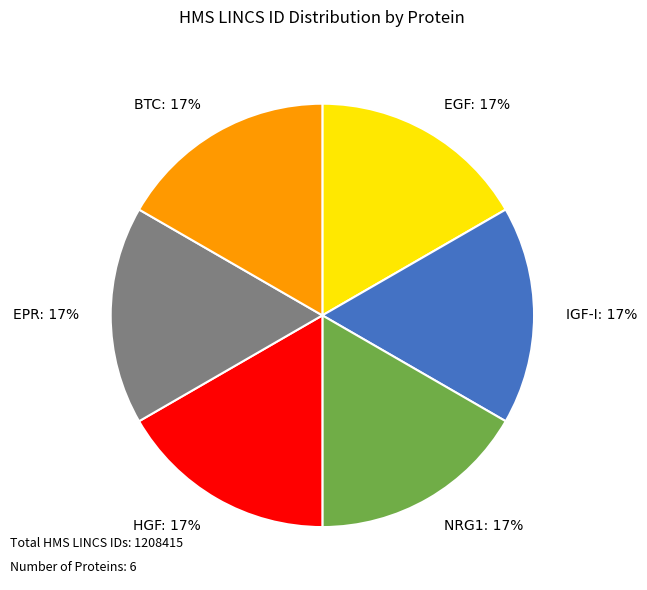

How many segments does this pie chart have?

6